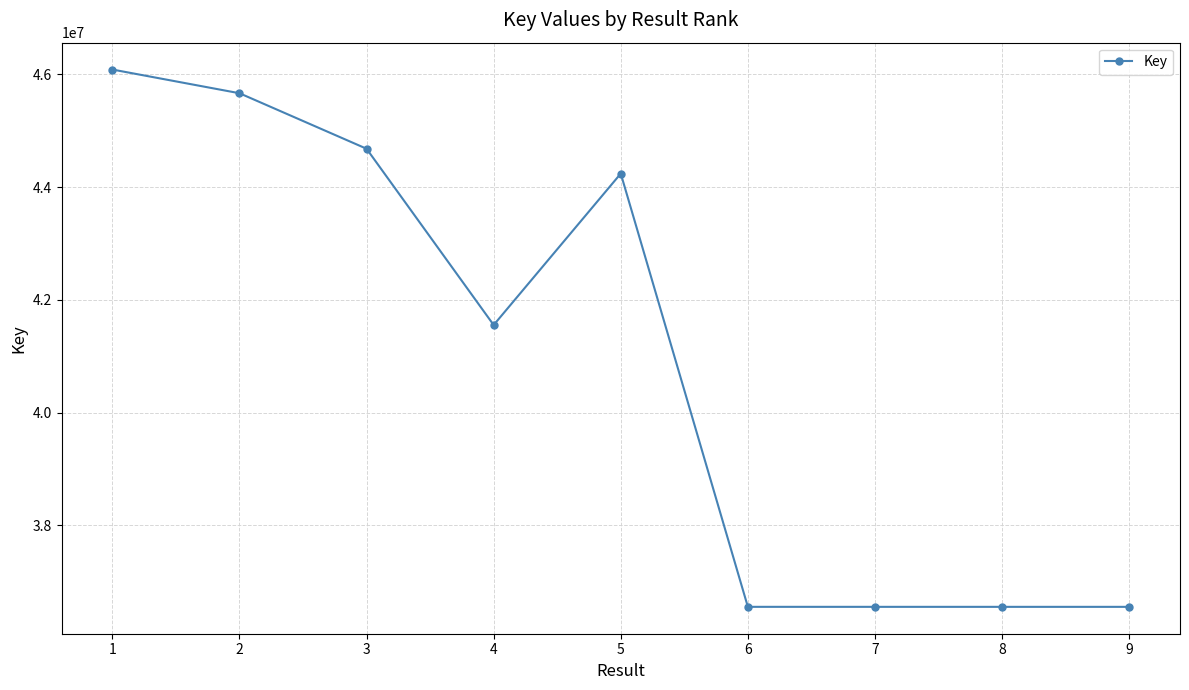

What is the average value?

40937318